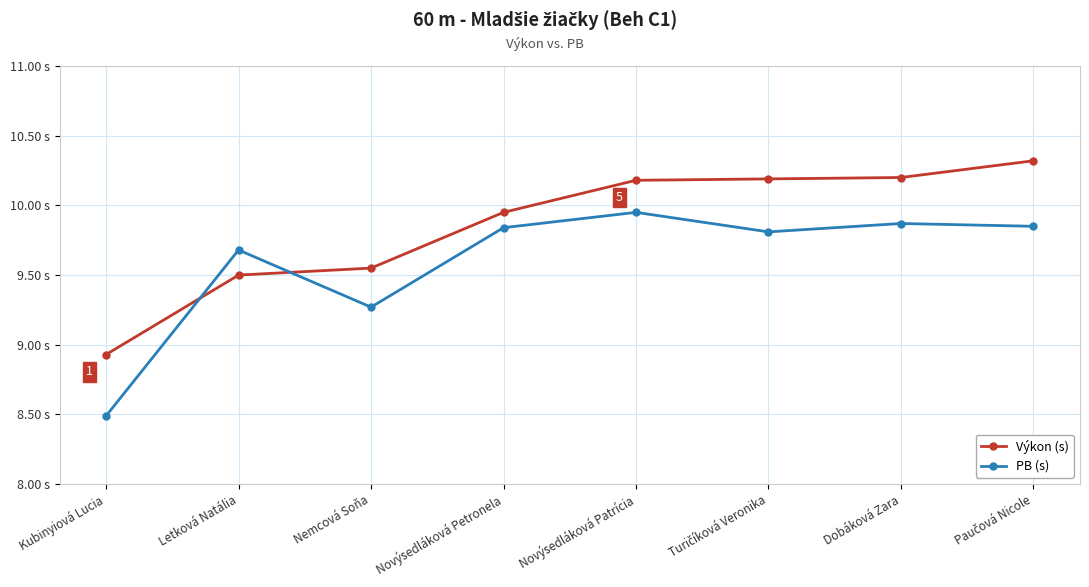

Does the chart have visible grid lines?

Yes